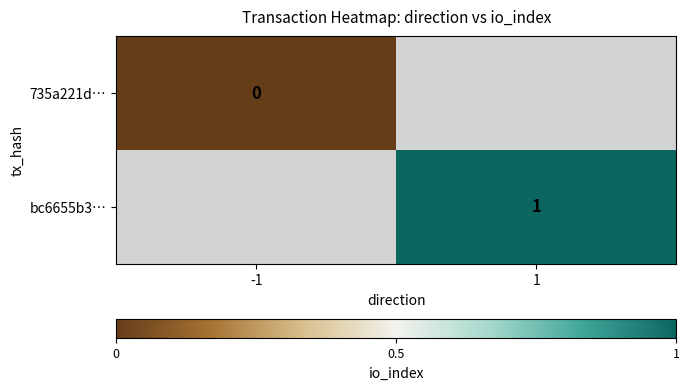

Is the value of 735a221d… at -1 greater than the value of bc6655b3… at 1?

No